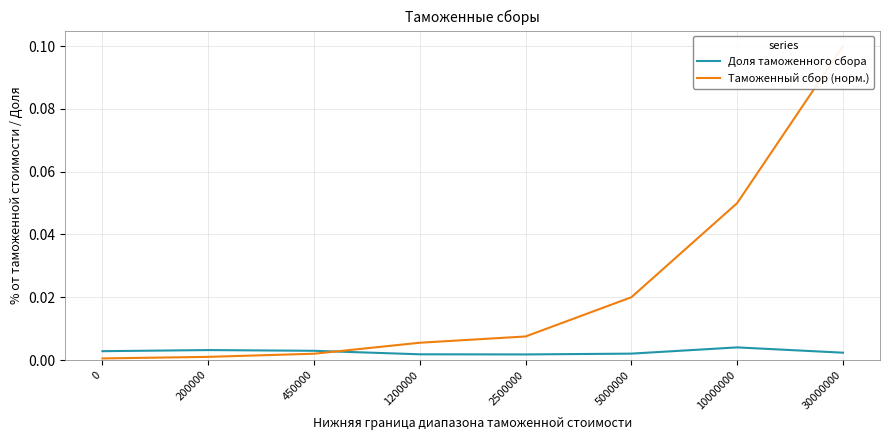

What is the sum of all Таможенный сбор (норм.) values?

0.2